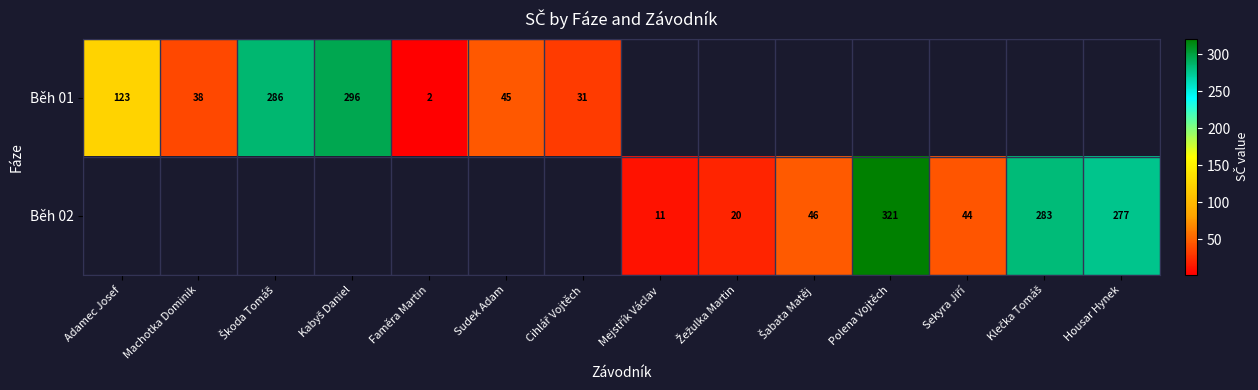

The value of Běh 01 at Sudek Adam is 45. True or false?

True